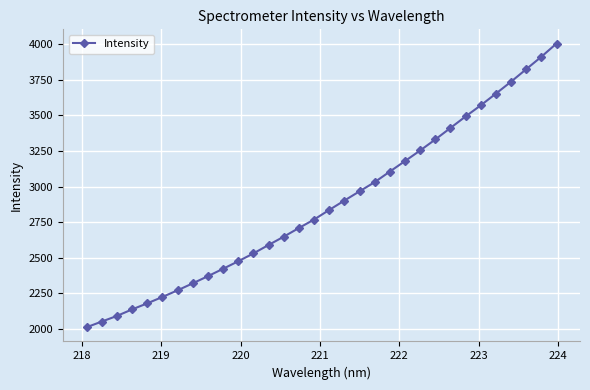

What is the value of the 32nd point from the left?

4006.3